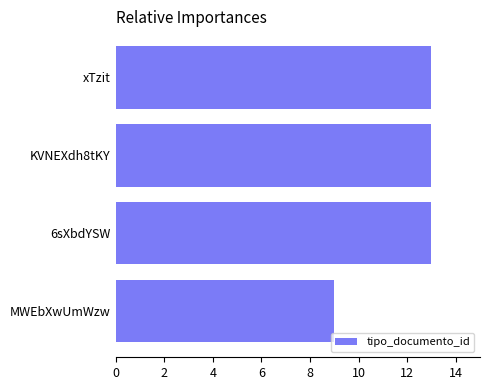

Reading bottom to top, list all the values displayed in this chart.

9	13	13	13